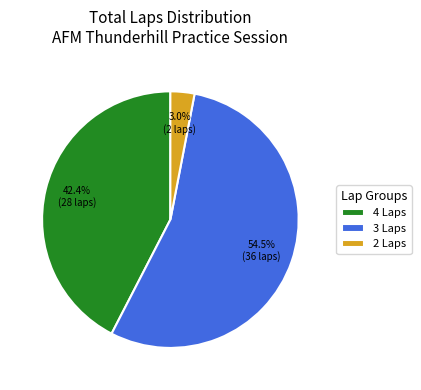

Which slice is the smallest?

2 Laps